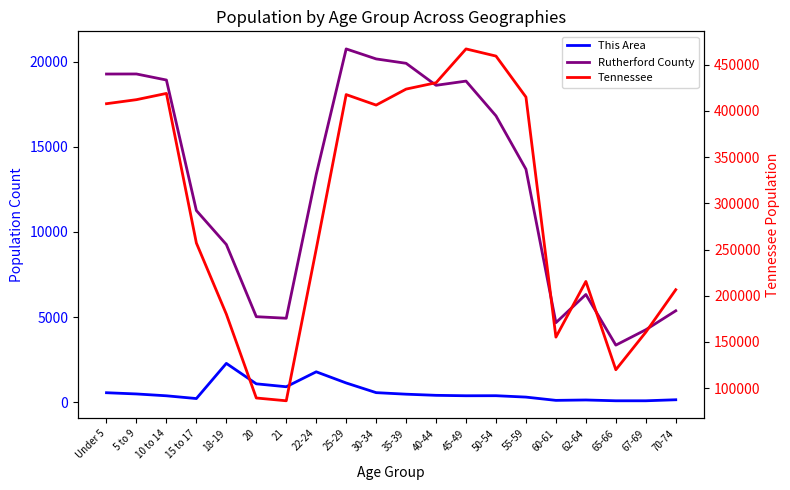

Reading right to left, what are all the values shown in this chart?

This Area: 142	82	82	129	106	298	380	377	402	469	560	1128	1783	906	1078	2278	213	375	483	555
Rutherford County: 5367	4253	3350	6324	4667	13680	16813	18855	18607	19900	20157	20744	13369	4929	5020	9259	11253	18918	19273	19270
Tennessee: 206536	160594	119944	215489	155235	414991	459349	467087	430508	423622	406314	417683	250508	86356	89380	180120	257066	418941	412181	407813